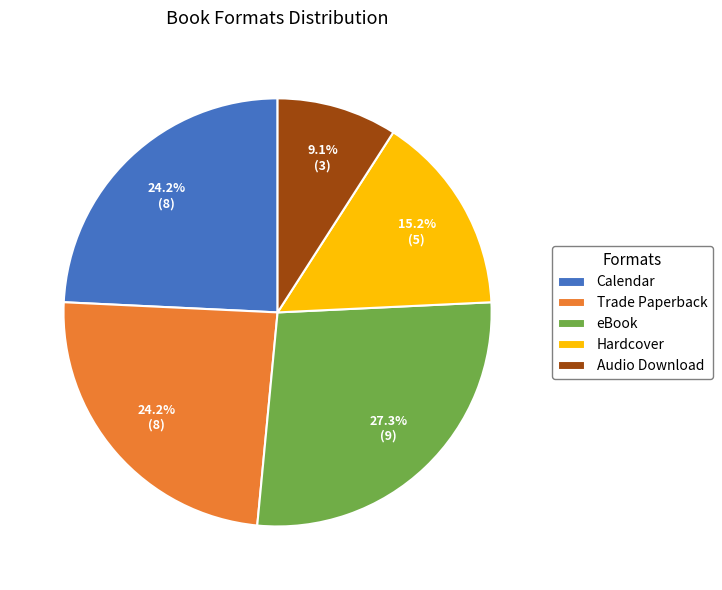

Combined, do eBook and Trade Paperback account for over 50%?

Yes